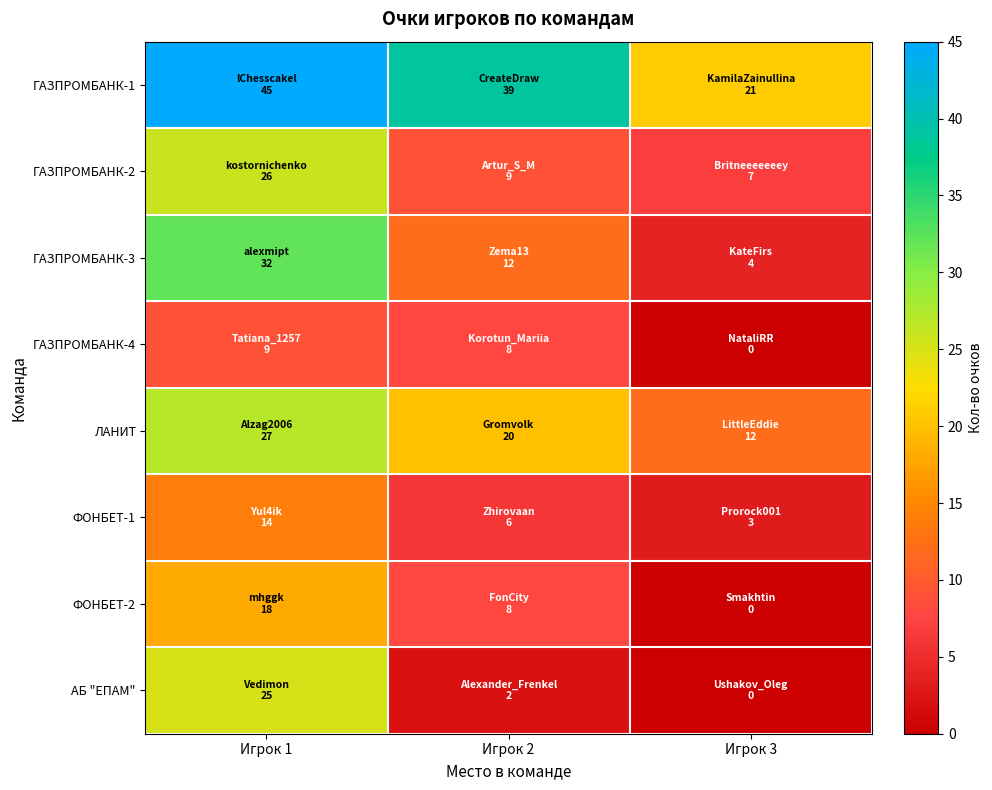

How many data points does each series have?

3